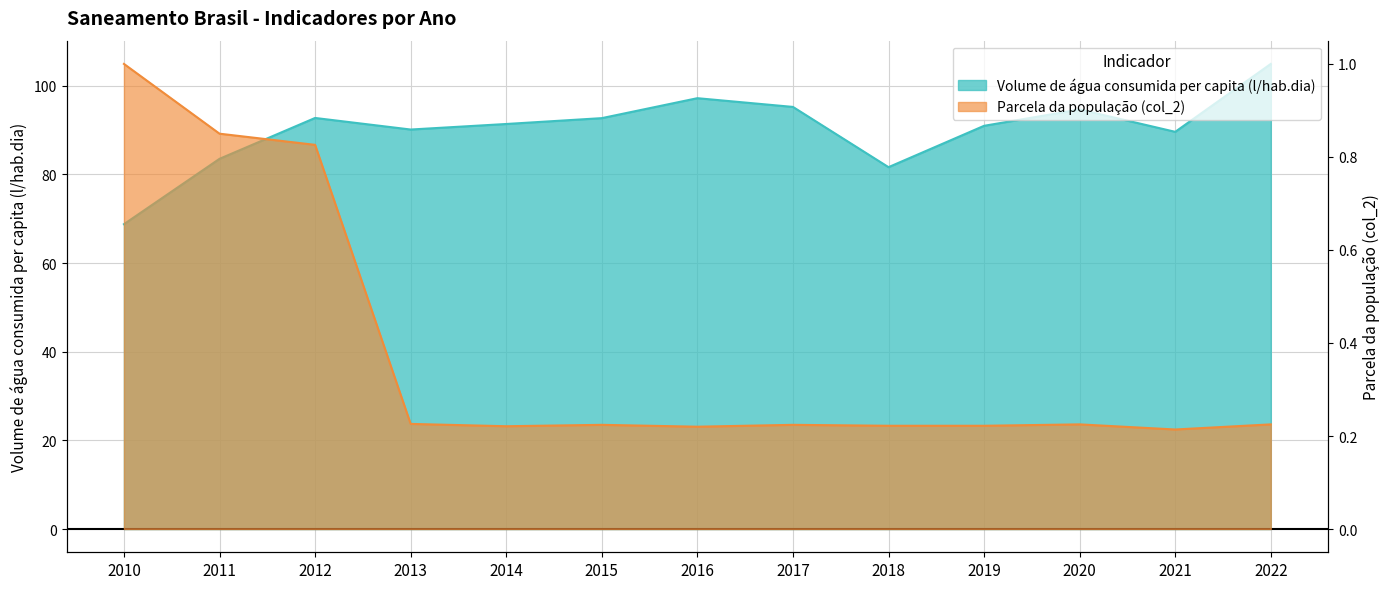

In Parcela da população total que mora em ... (col_2), how many points are higher than both neighbors (excluding endpoints)?

3